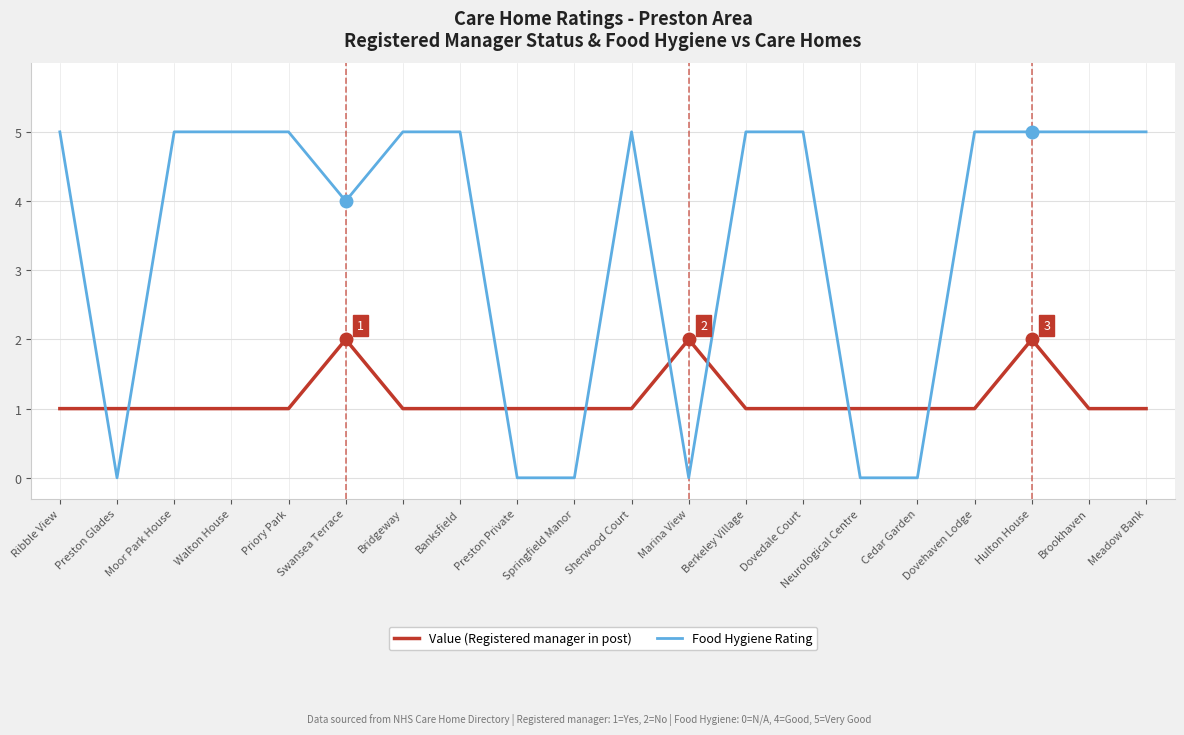

At which category is the sum across all series the highest?

Hulton House